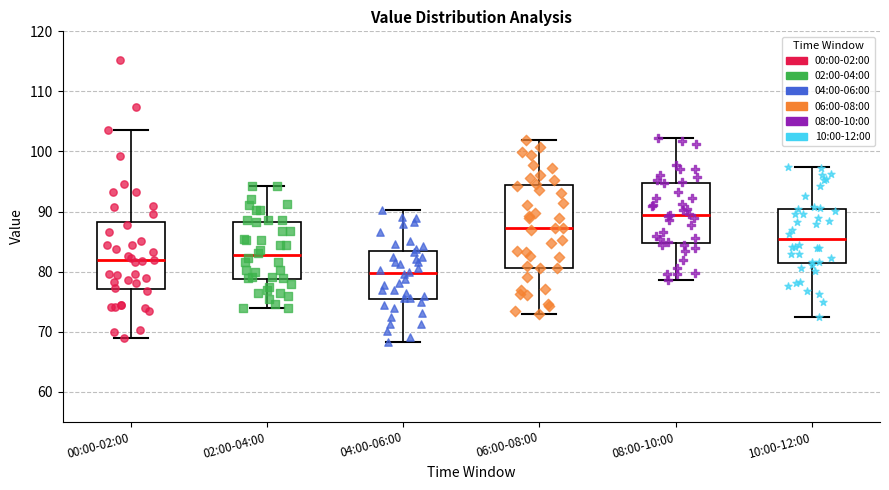

Which box's median line is the highest?

08:00-10:00